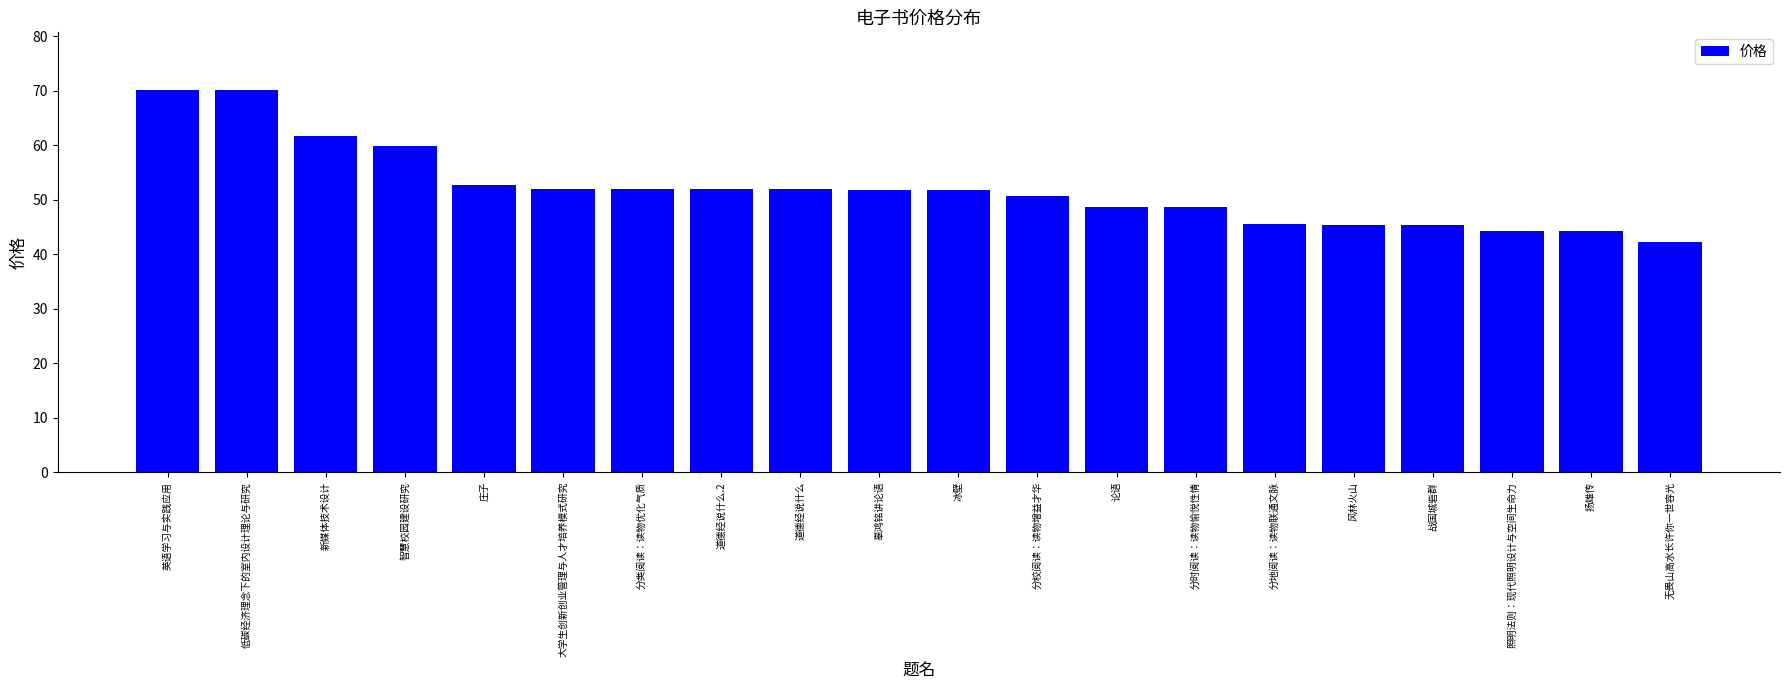

What is the ratio of the value at 论语 to the value at 大学生创新创业管理与人才培养模式研究?

0.9